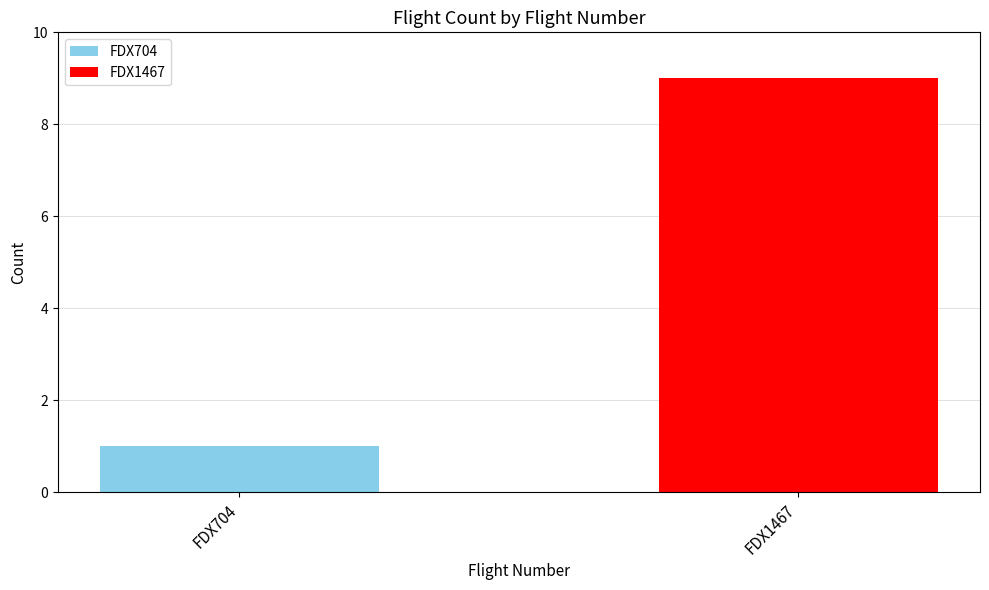

What is the maximum value shown in the chart?

9